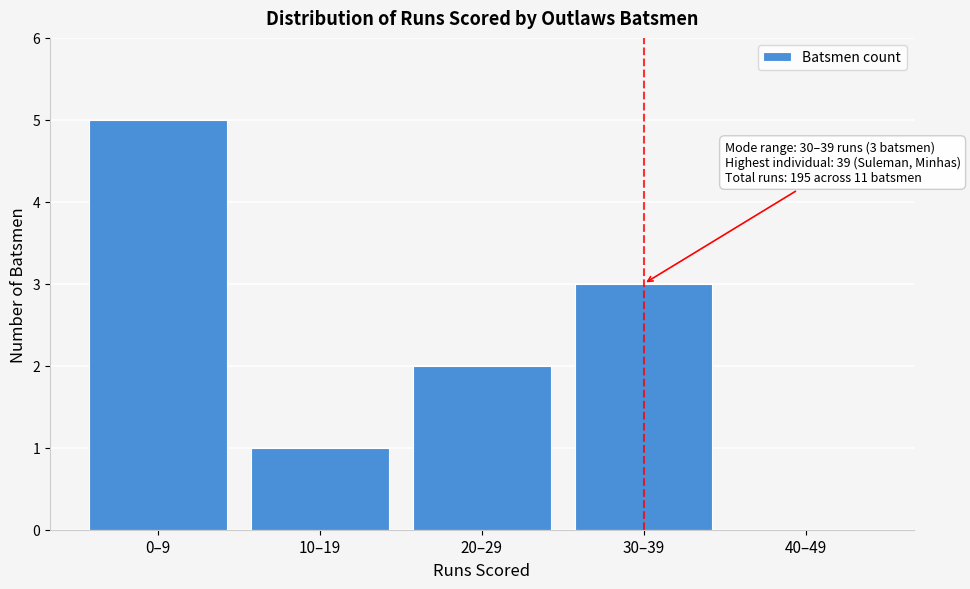

Reading left to right, transcribe all the data shown in this chart.

0–9=5	10–19=1	20–29=2	30–39=3	40–49=0